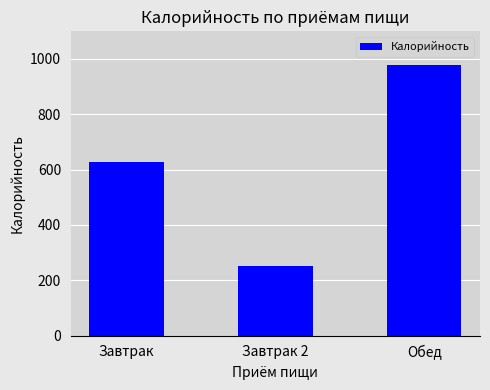

Reading right to left, transcribe all the data shown in this chart.

Обед=978	Завтрак 2=251	Завтрак=627